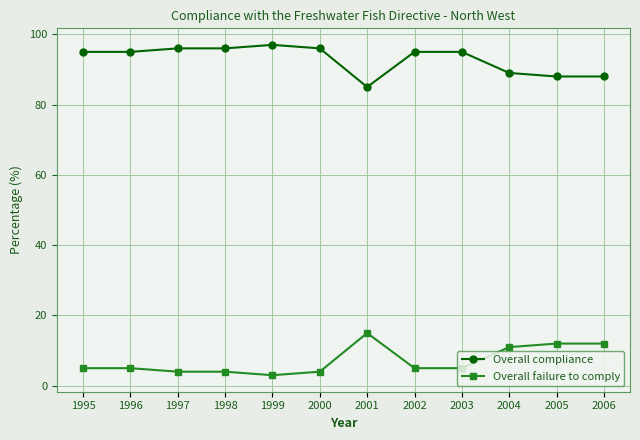

At which label is Overall failure to comply closest to 9?

2004